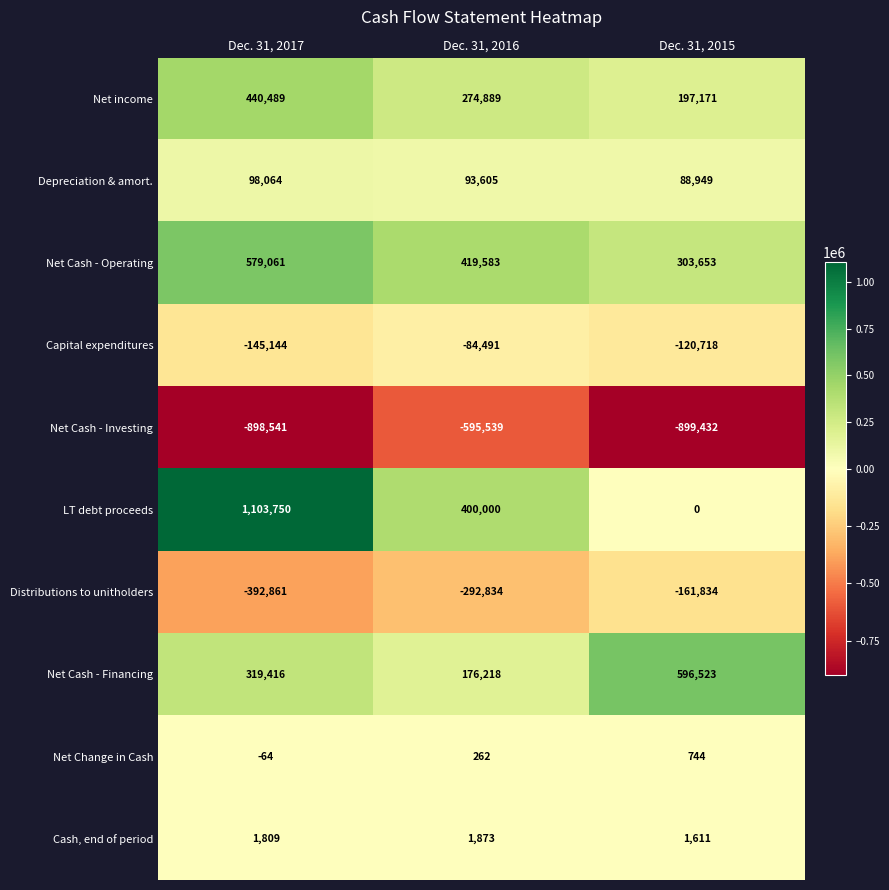

At how many categories does at least one series exceed 303576?

3